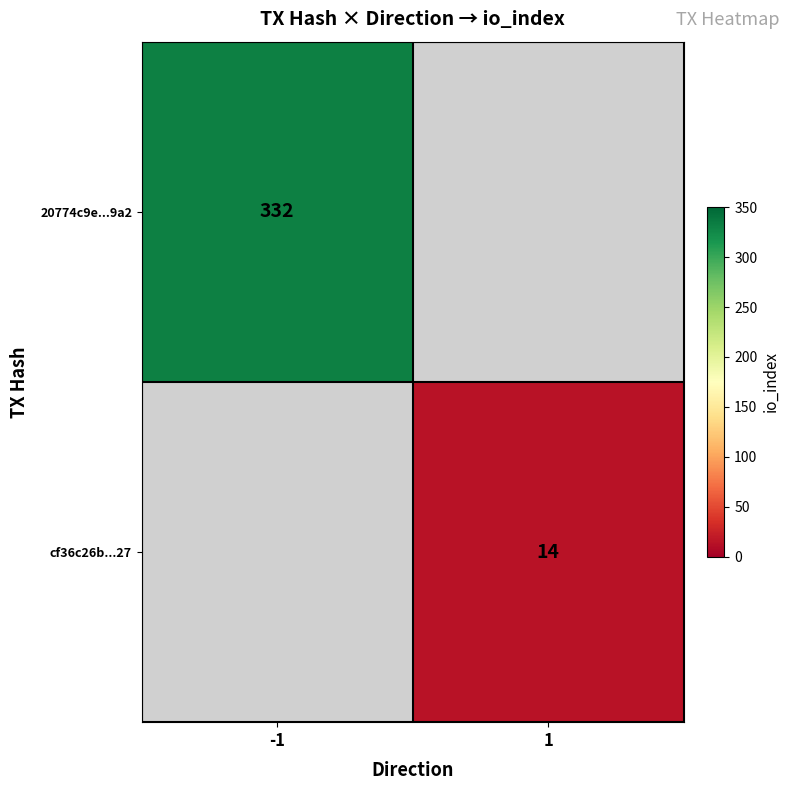

The cf36c26b...27 series shows 8 at 1. True or false?

False